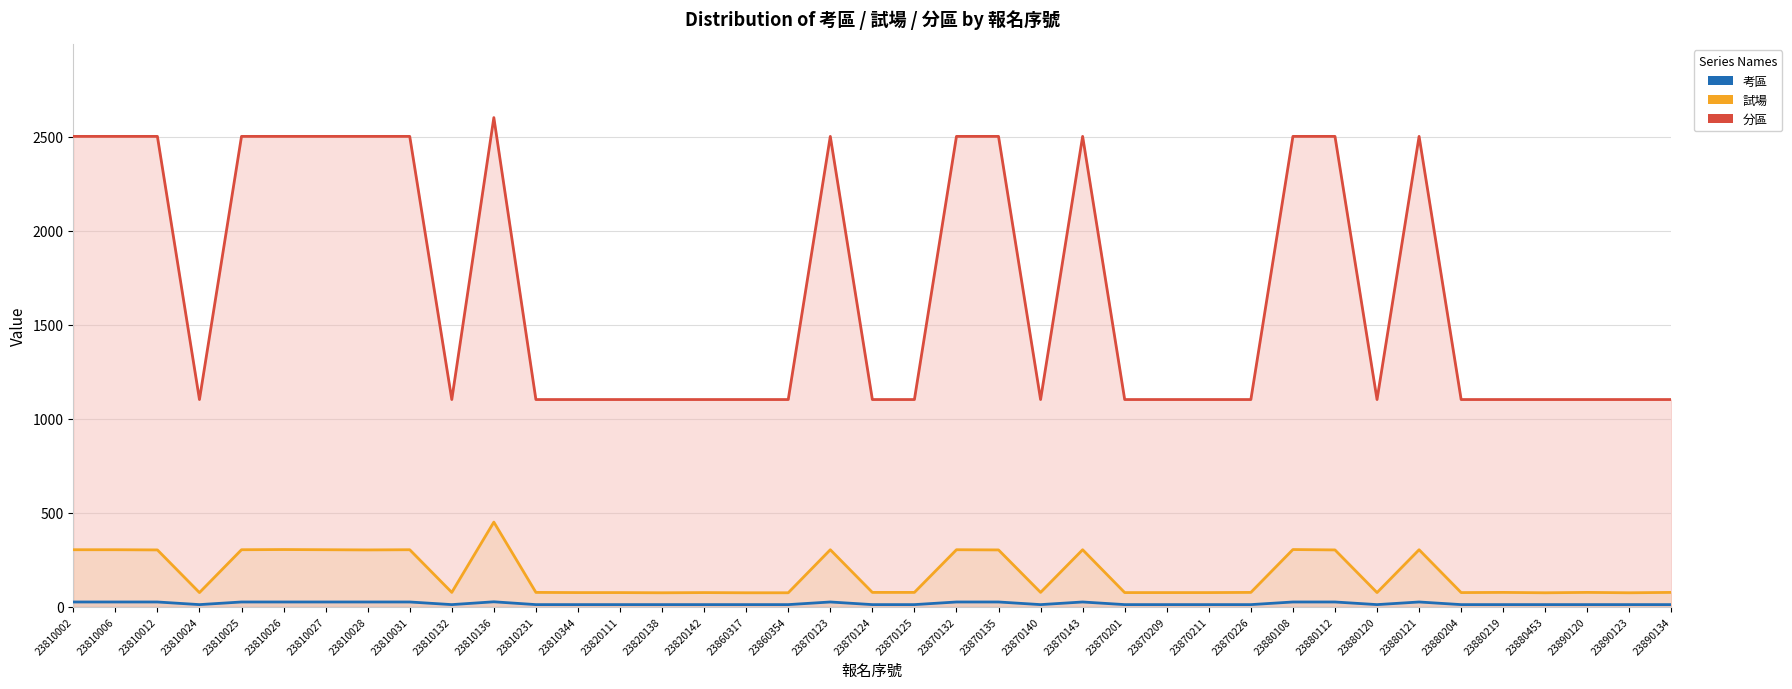

What is the average value of the 試場 series?

172